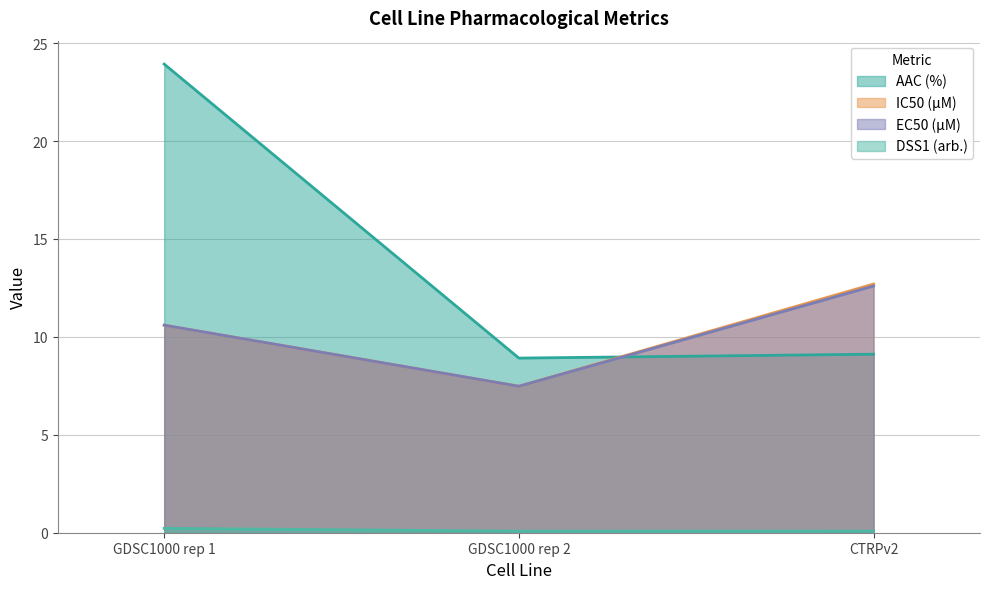

What position from the left is GDSC1000 rep 2?

2